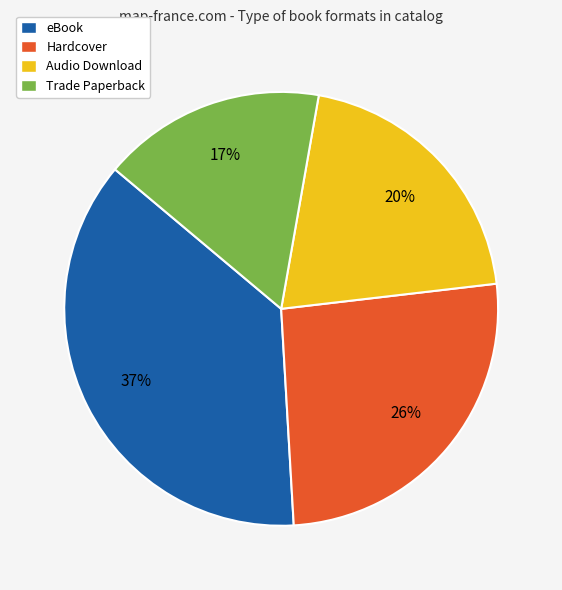

To the nearest percent, what is the combined percentage of Trade Paperback and Hardcover?

43%